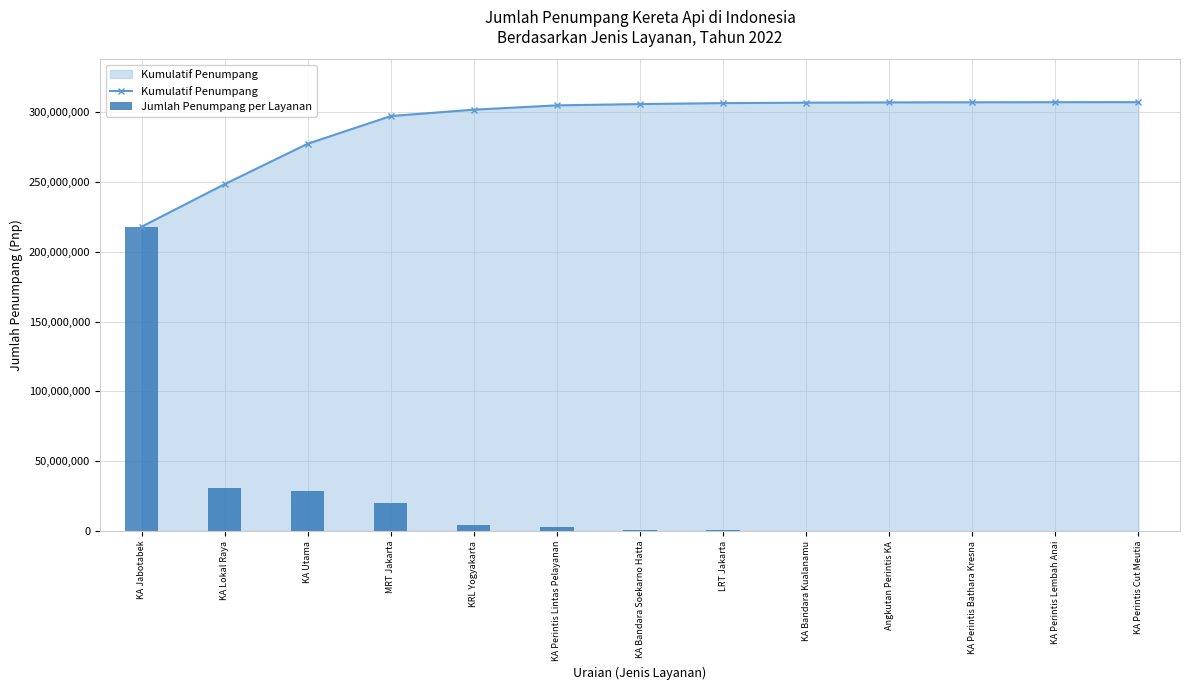

What is the difference between the maximum and second lowest values in the Kumulatif Penumpang series?

58753841